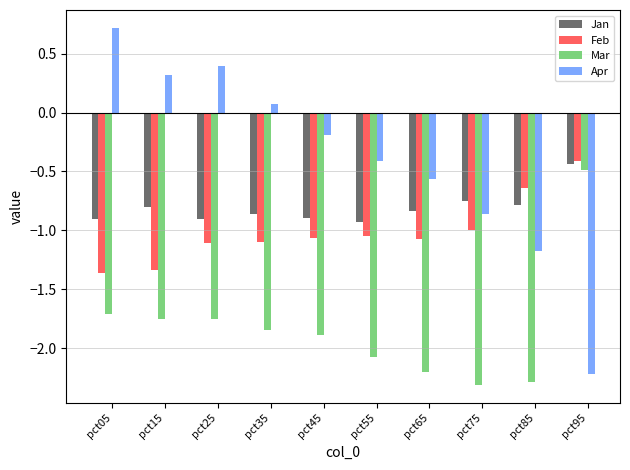

How many distinct data groups are displayed?

4